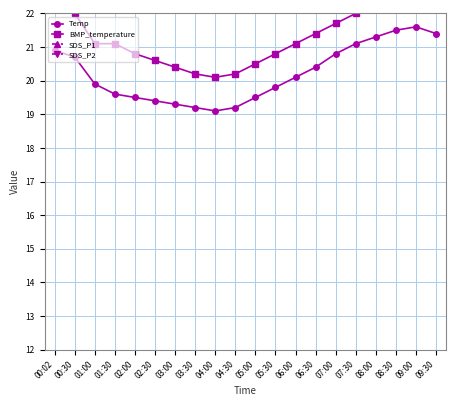

True or false: SDS_P1 has a value of 5.7 at 01:00.

True